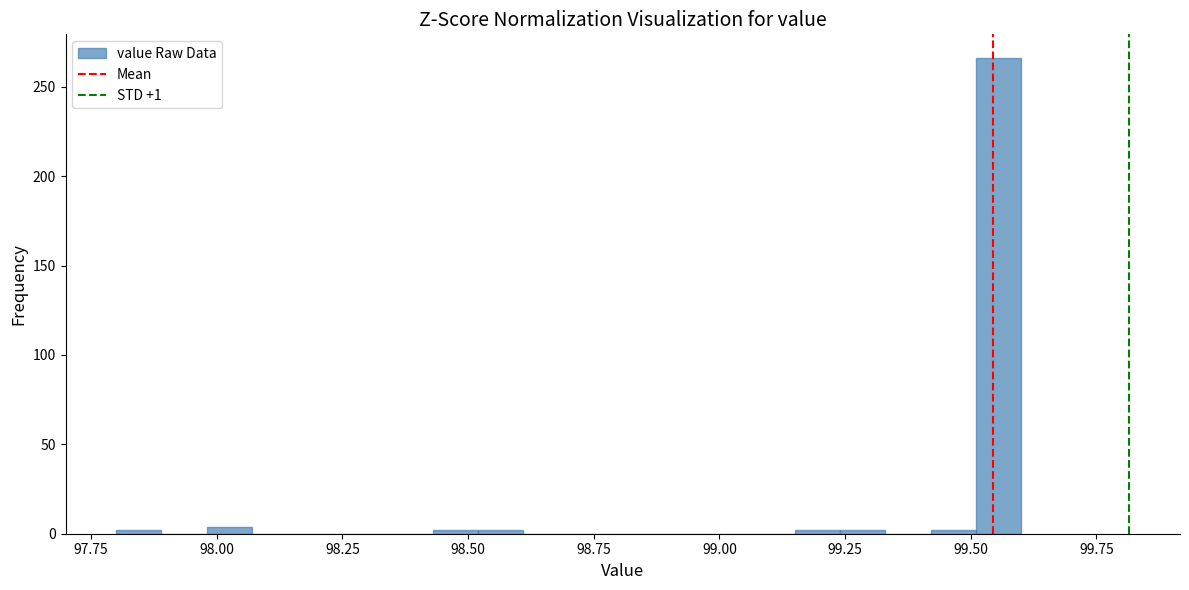

Around what value on the x-axis is the tallest bar? Give the approximate position of its centre, as read against the axis.

99.55